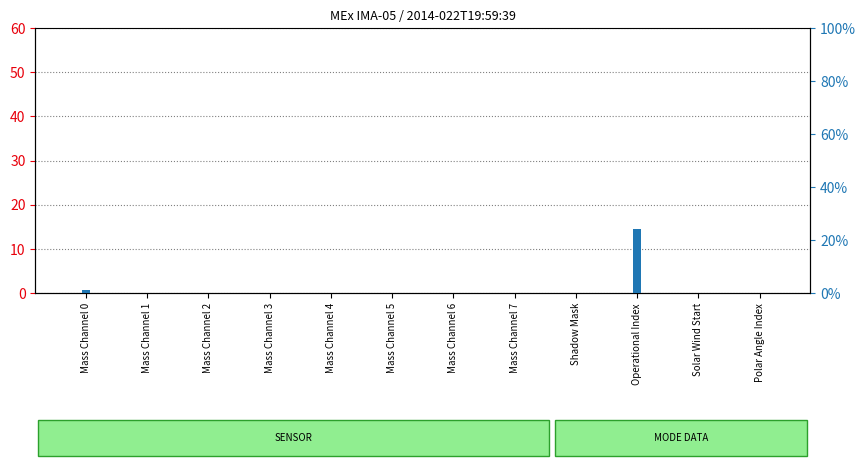

Are the bars grouped side by side (vs. stacked)?

Yes